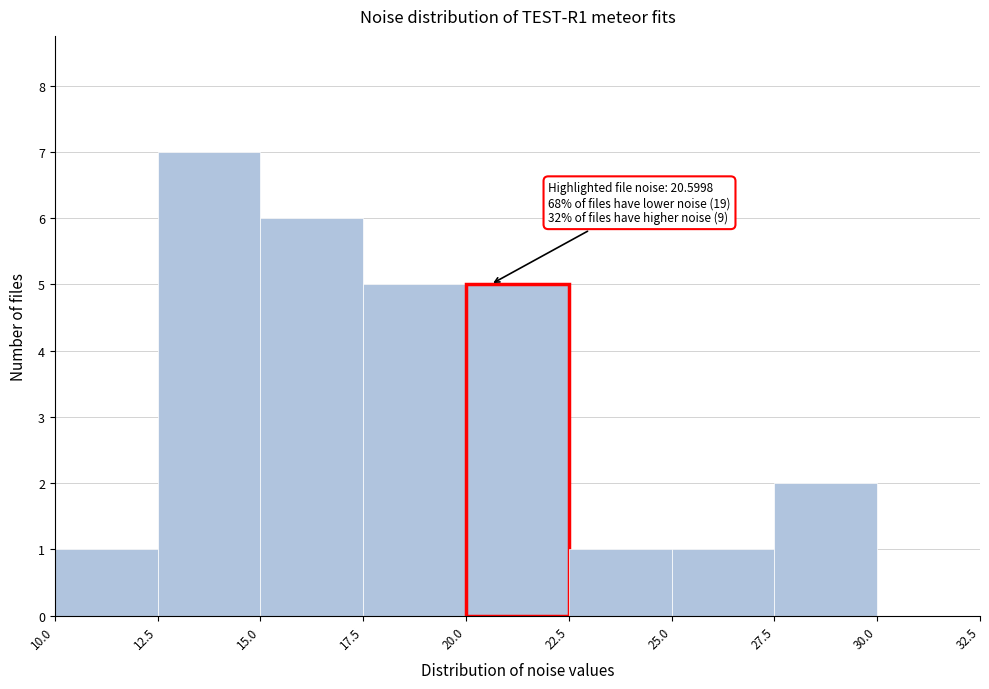

Which range on the x-axis has the tallest bar?

12.5 to 15.0